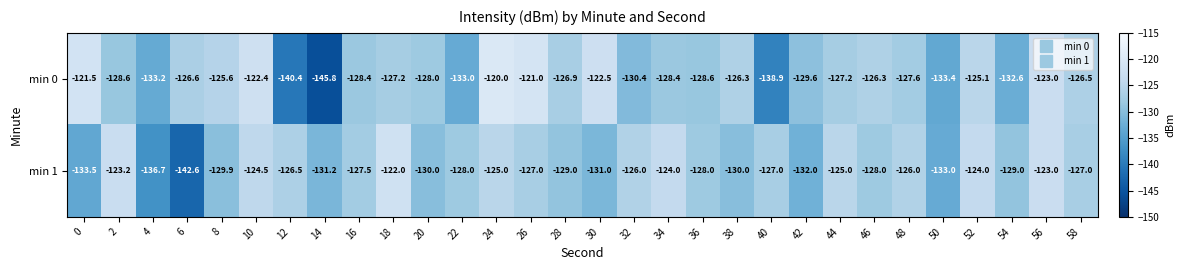

Which category has the highest value across all series?

24